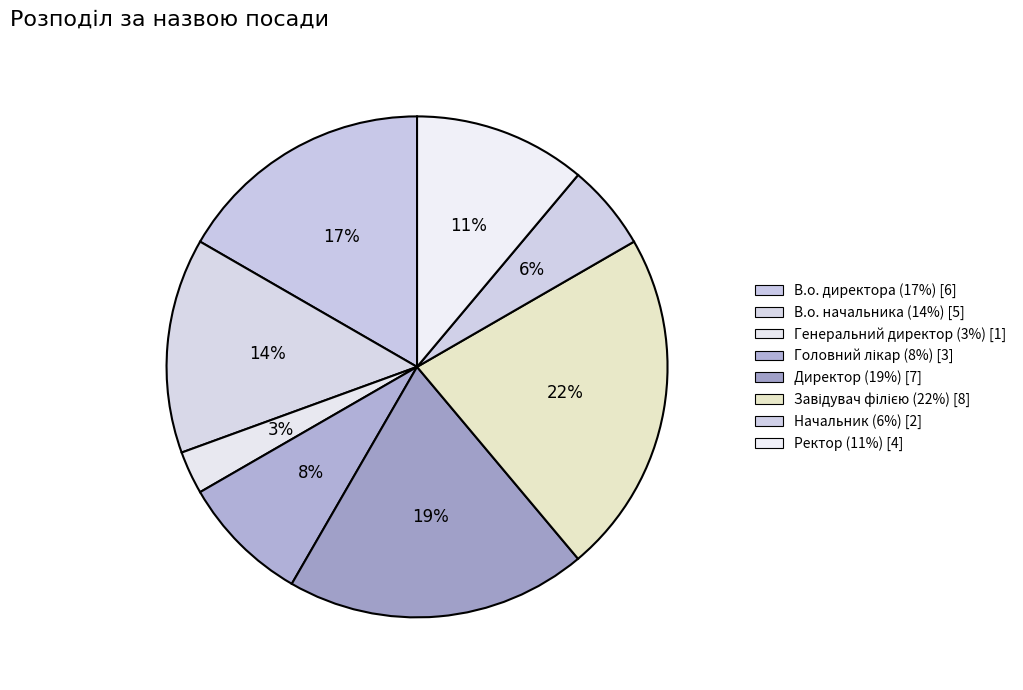

What percentage is the В.о. начальника slice, to the nearest percent?

14%